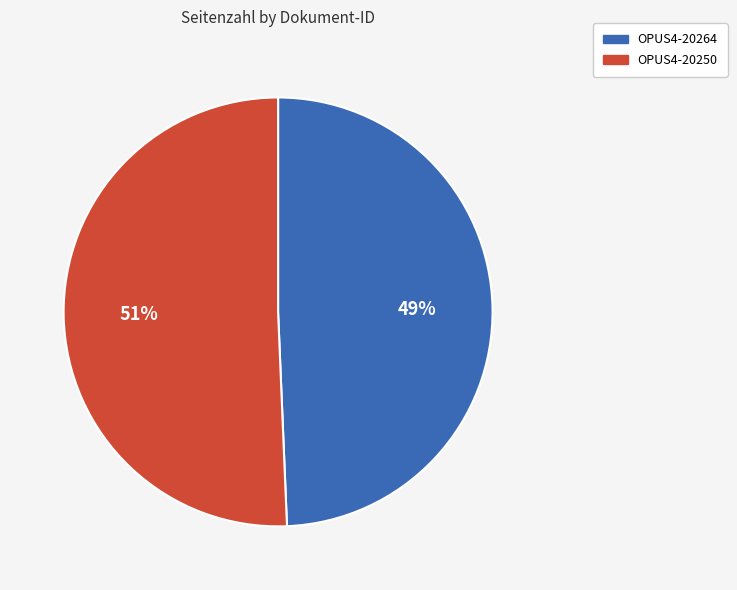

Does OPUS4-20250 represent more than half of the total?

Yes